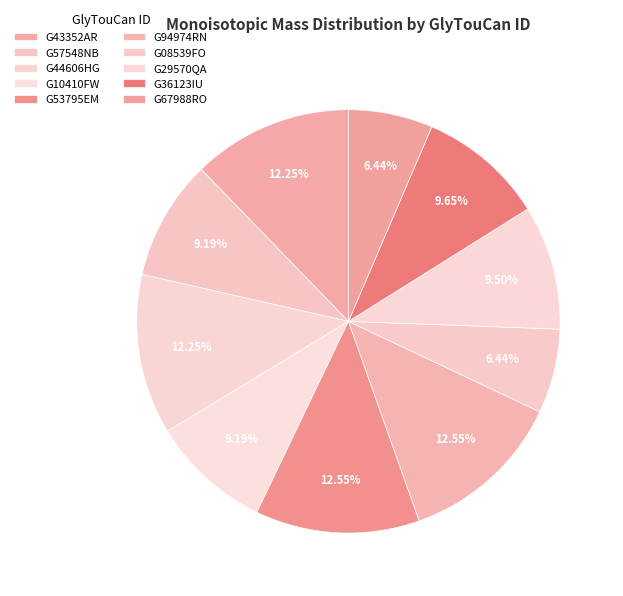

Which slice is the smallest?

G08539FO